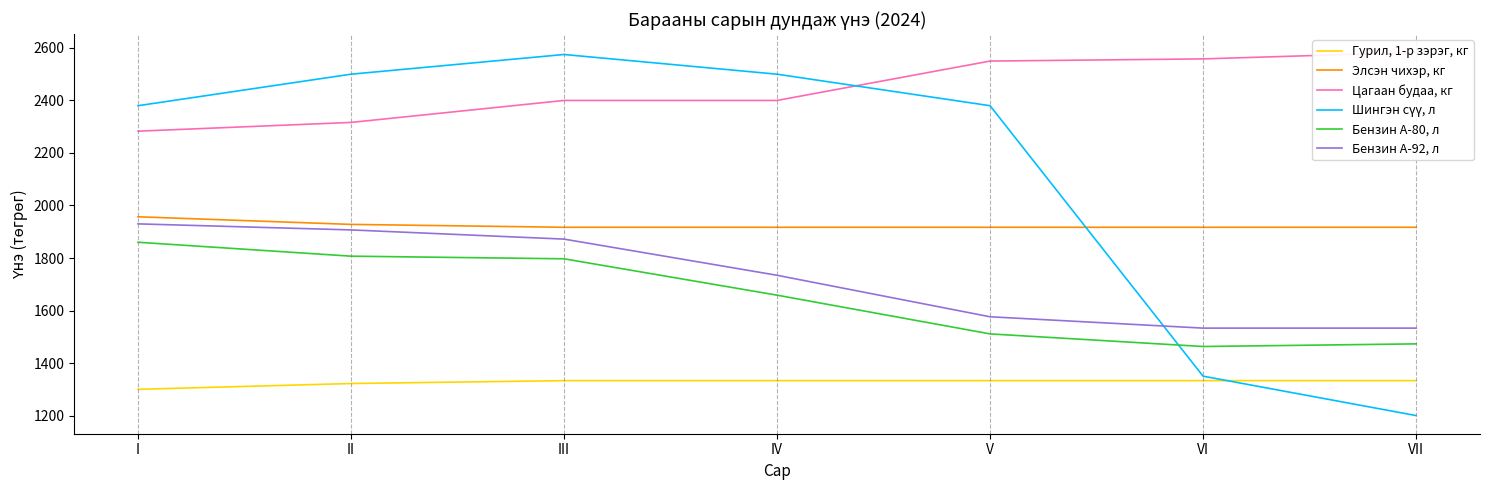

Reading left to right, transcribe all the data shown in this chart.

Гурил, 1-р зэрэг, кг: 1300.0	1322.0	1333.0	1333.0	1333.0	1333.0	1333.0
Элсэн чихэр, кг: 1957.0	1928.0	1917.0	1917.0	1917.0	1917.0	1917.0
Цагаан будаа, кг: 2283.0	2316.3	2400.0	2400.0	2550.0	2558.2	2583.0
Шингэн сүү, л: 2380.0	2500.0	2575.0	2500.0	2380.0	1350.0	1200.0
Бензин А-80, л: 1860.0	1807.0	1797.0	1658.5	1511.0	1463.0	1473.0
Бензин А-92, л: 1930.0	1907.0	1872.0	1734.2	1576.2	1533.0	1533.0